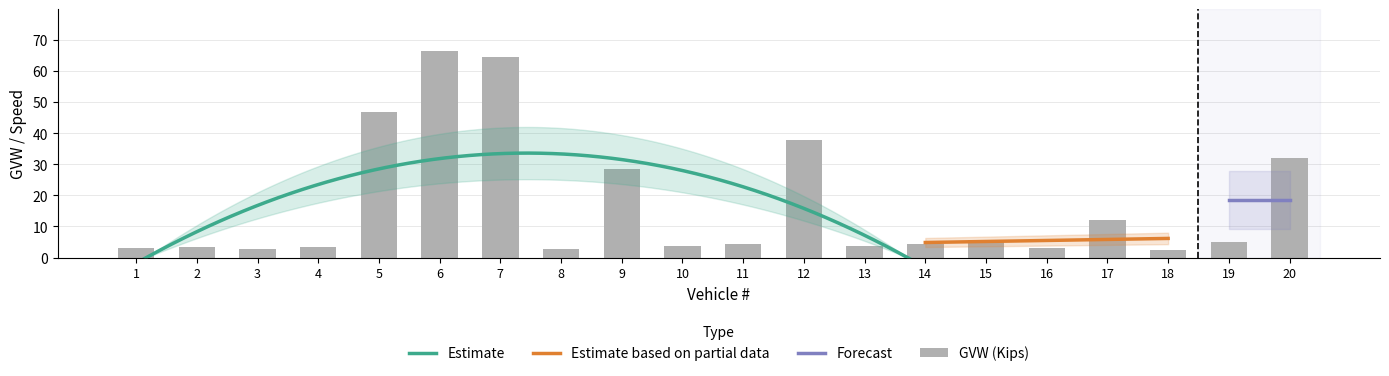

How many data points are less than 4?

9